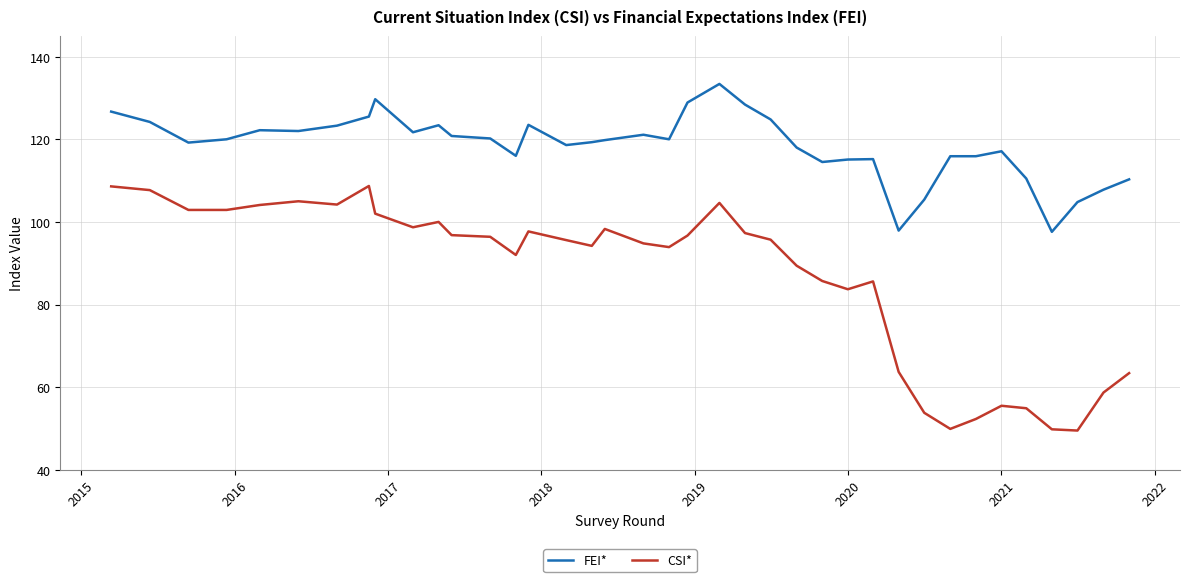

Which series has the largest range (max minus min)?

CSI*